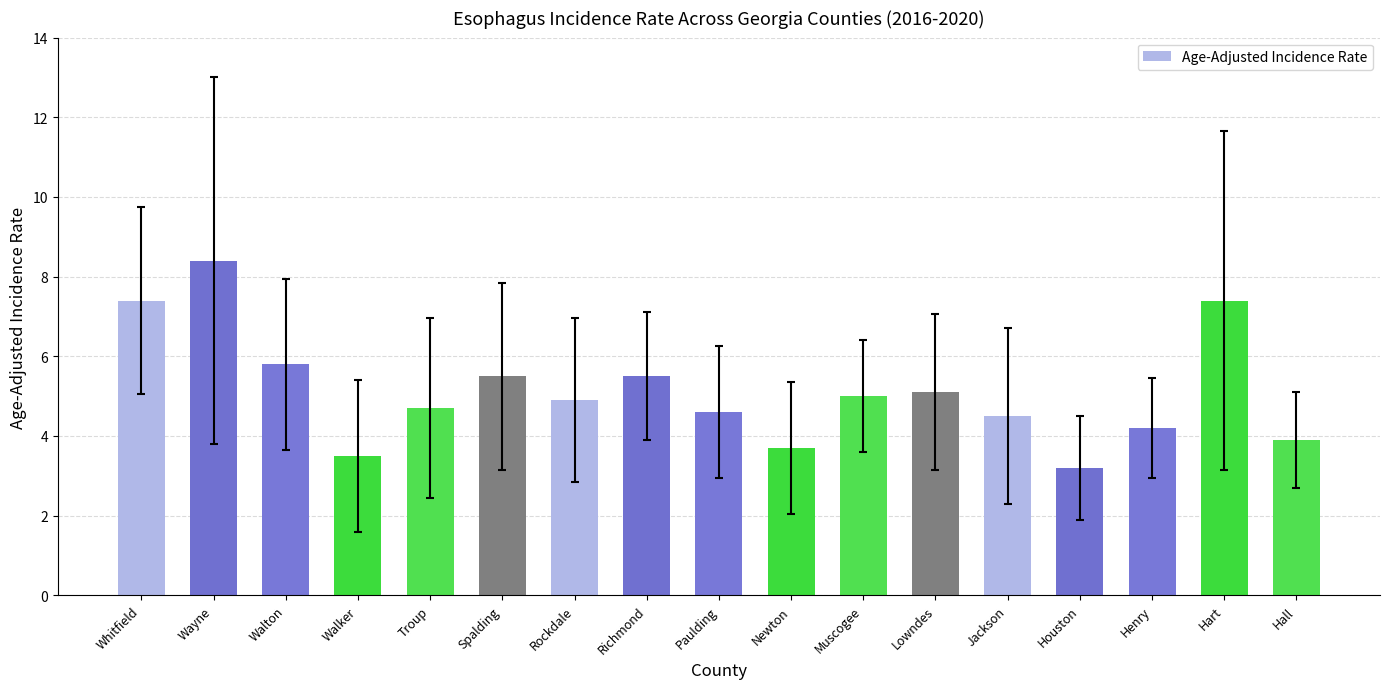

The chart shows a value of 3.0 at Jackson. True or false?

False